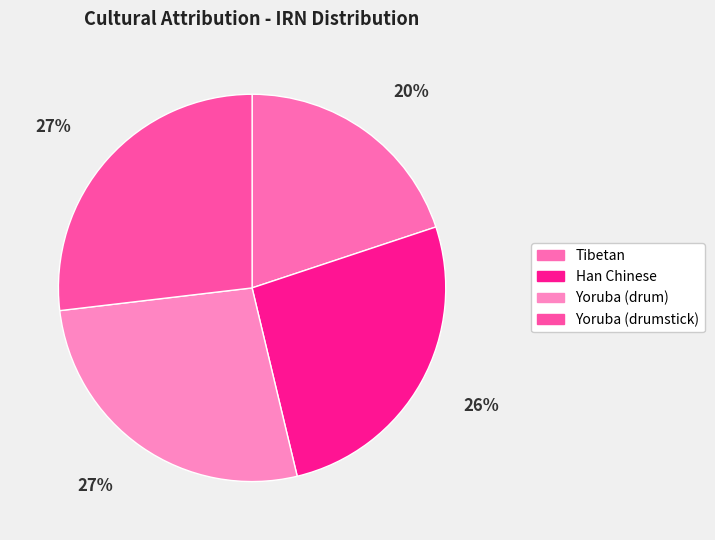

Approximately how many times larger is the value at Yoruba (drumstick) compared to Han Chinese?

1.0